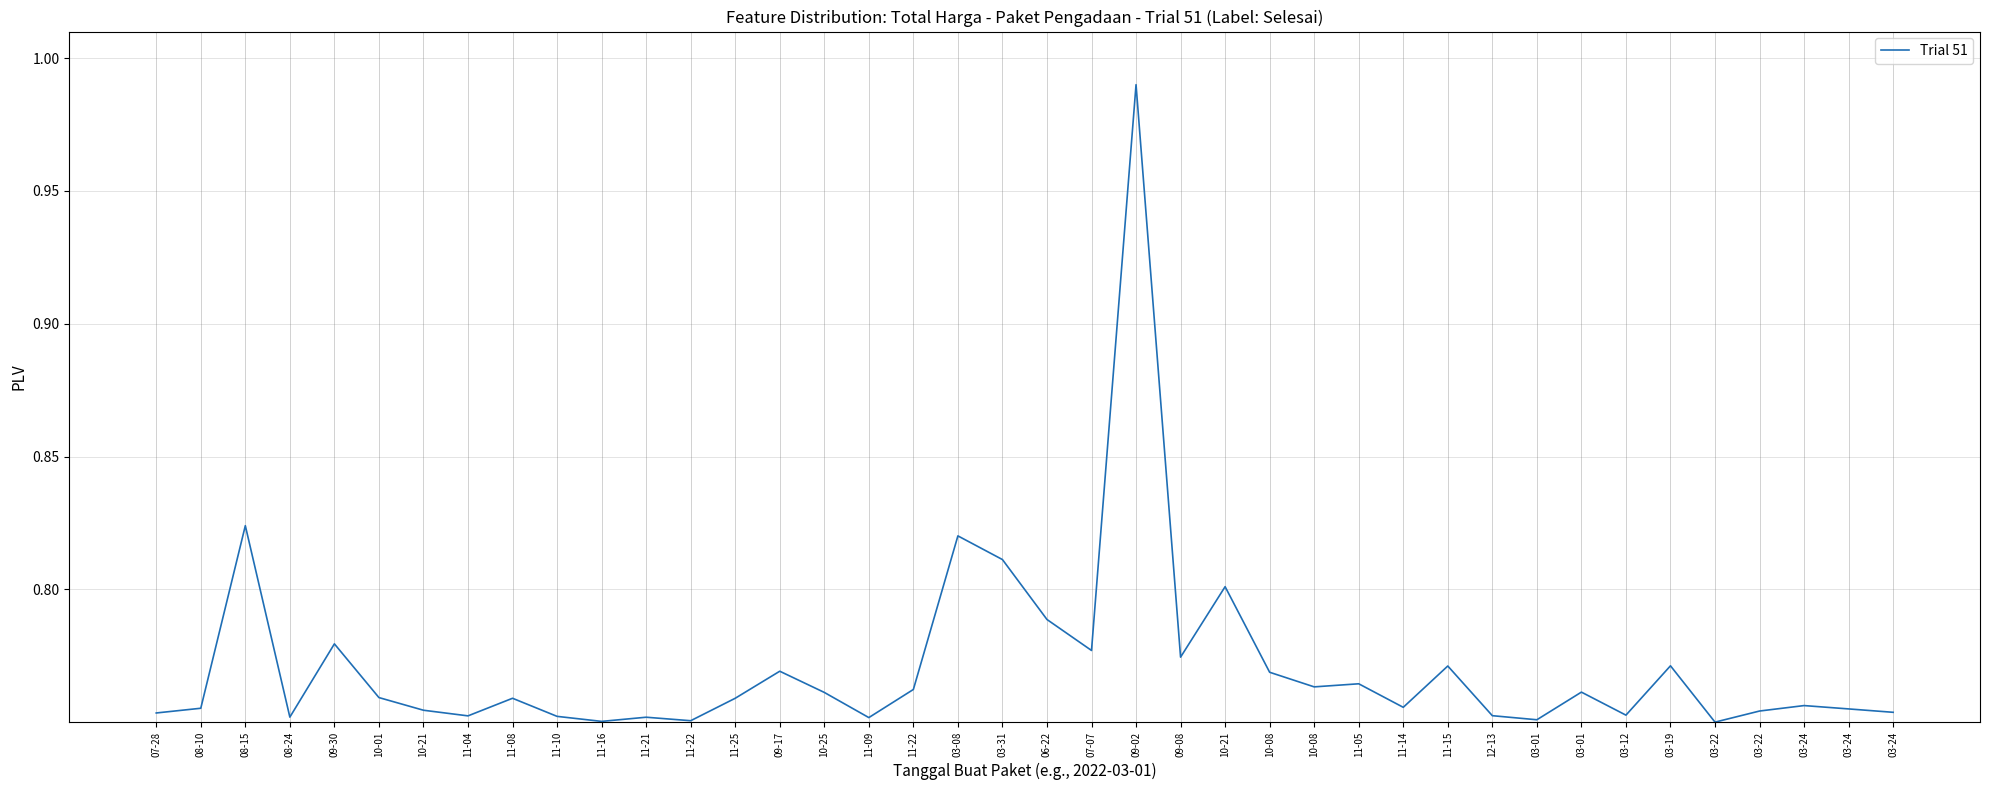

How many lines are shown in the chart?

1